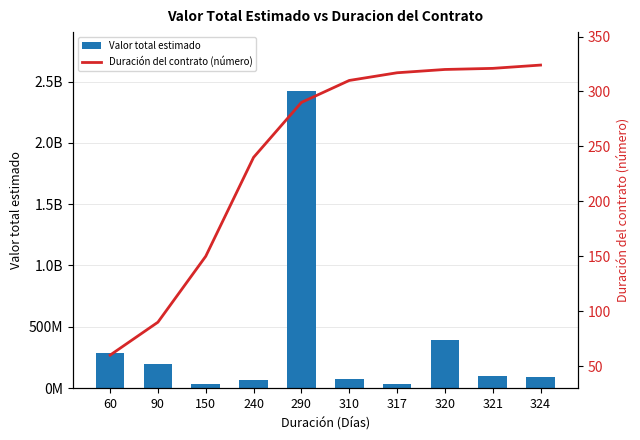

The Valor total estimado series shows 88992000 at 324. True or false?

True